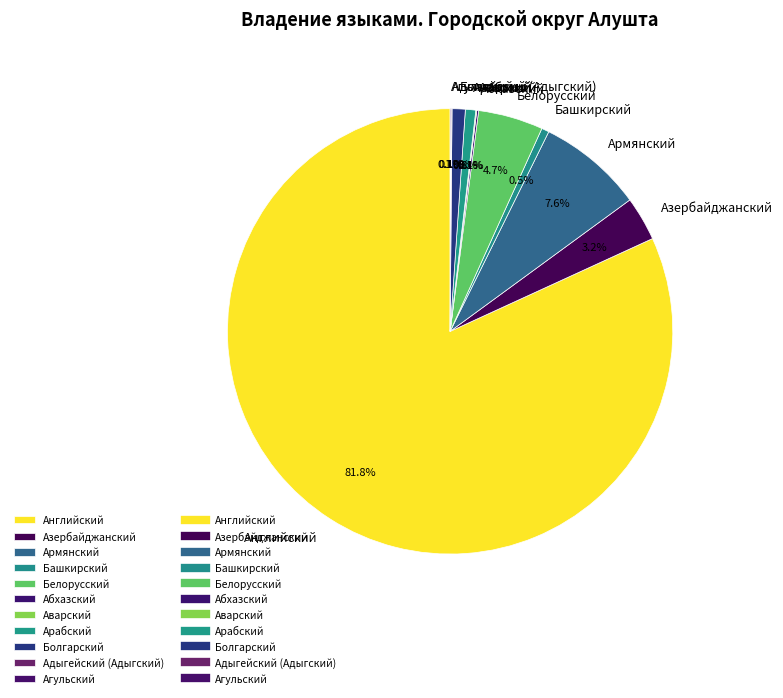

The Болгарский slice represents 1% of the pie. True or false?

True